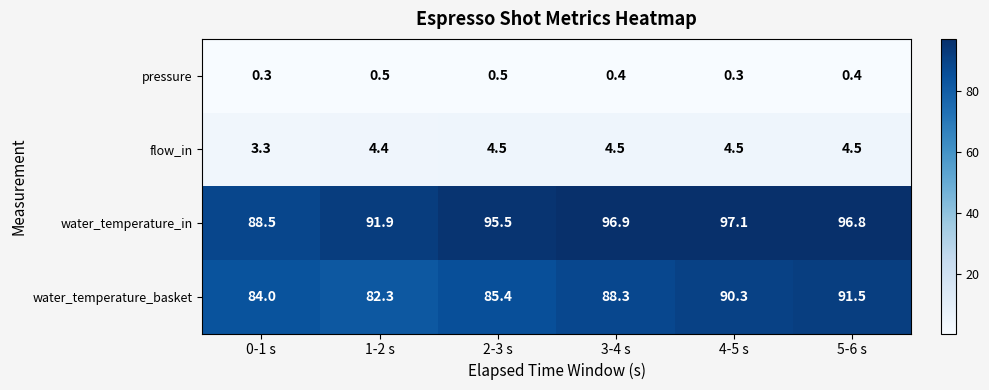

Rank the series by their maximum value, from highest to lowest.

water_temperature_in, water_temperature_basket, flow_in, pressure